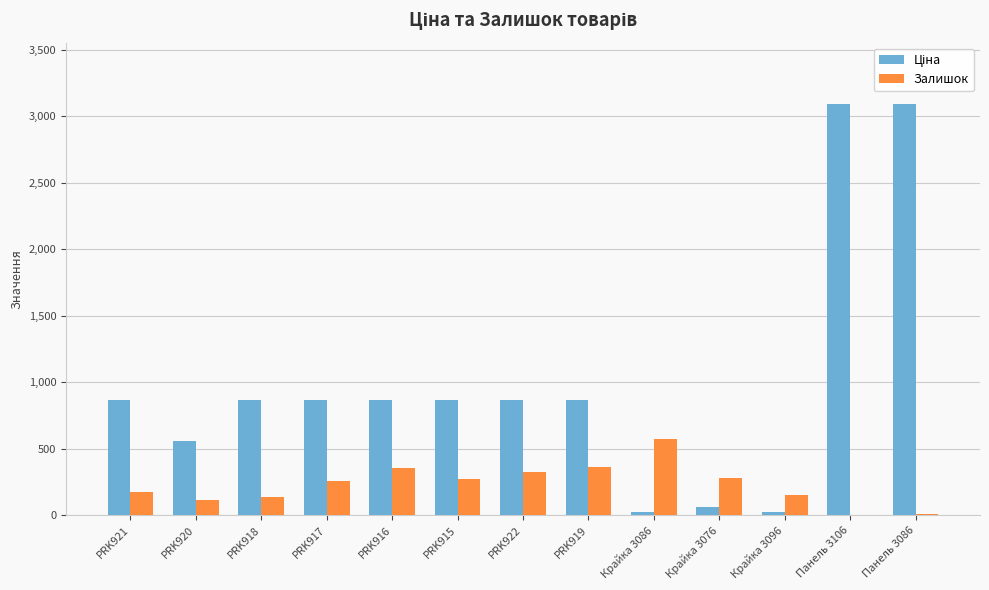

What is the total value across all series at PRK918?

1002.8